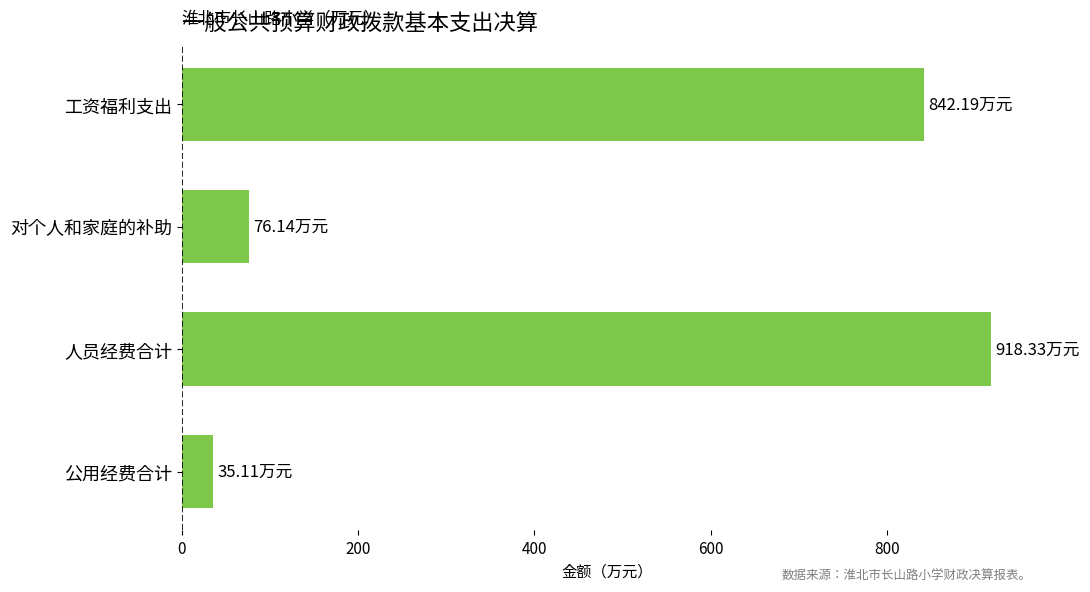

Does the chart contain stacked bars?

No